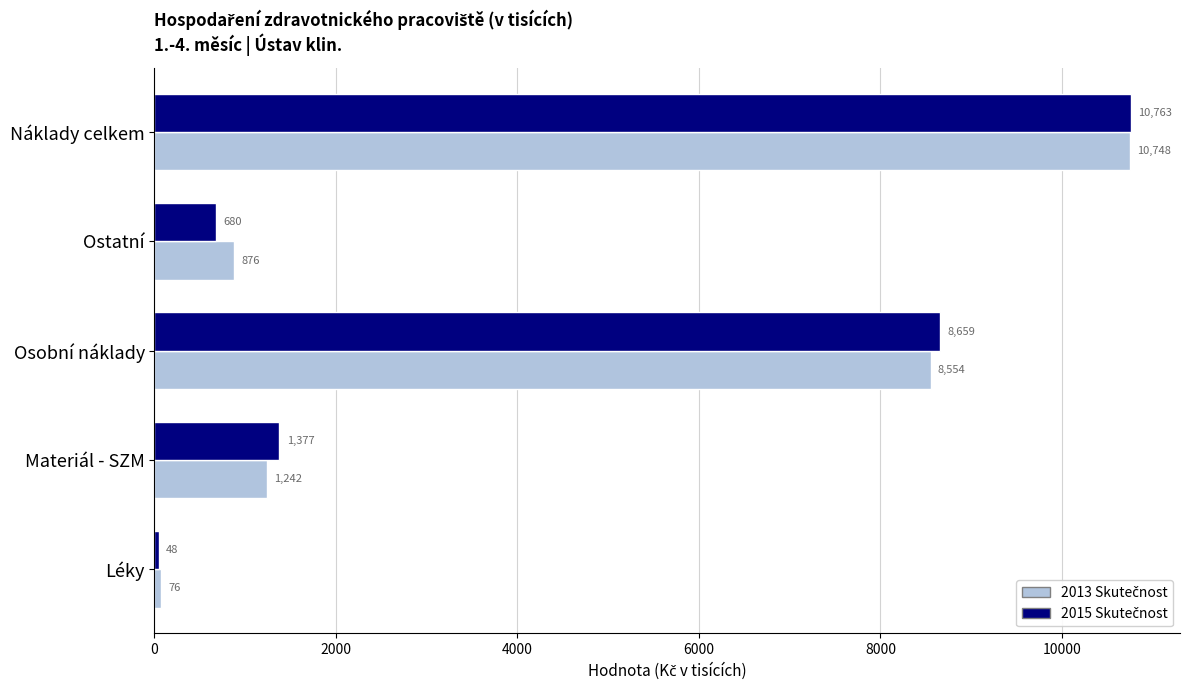

At which category is the sum across all series the highest?

Náklady celkem